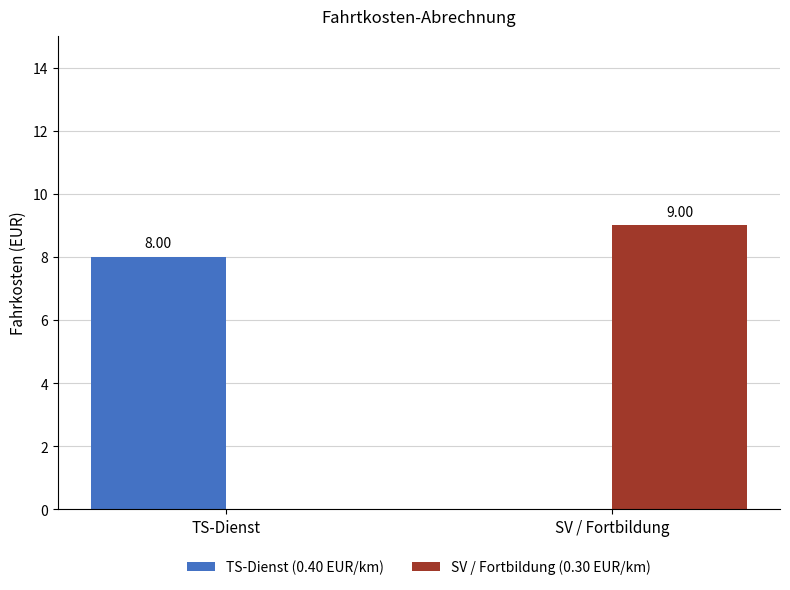

What is the difference between the TS-Dienst (0.40 EUR/km) values at SV / Fortbildung and TS-Dienst?

8